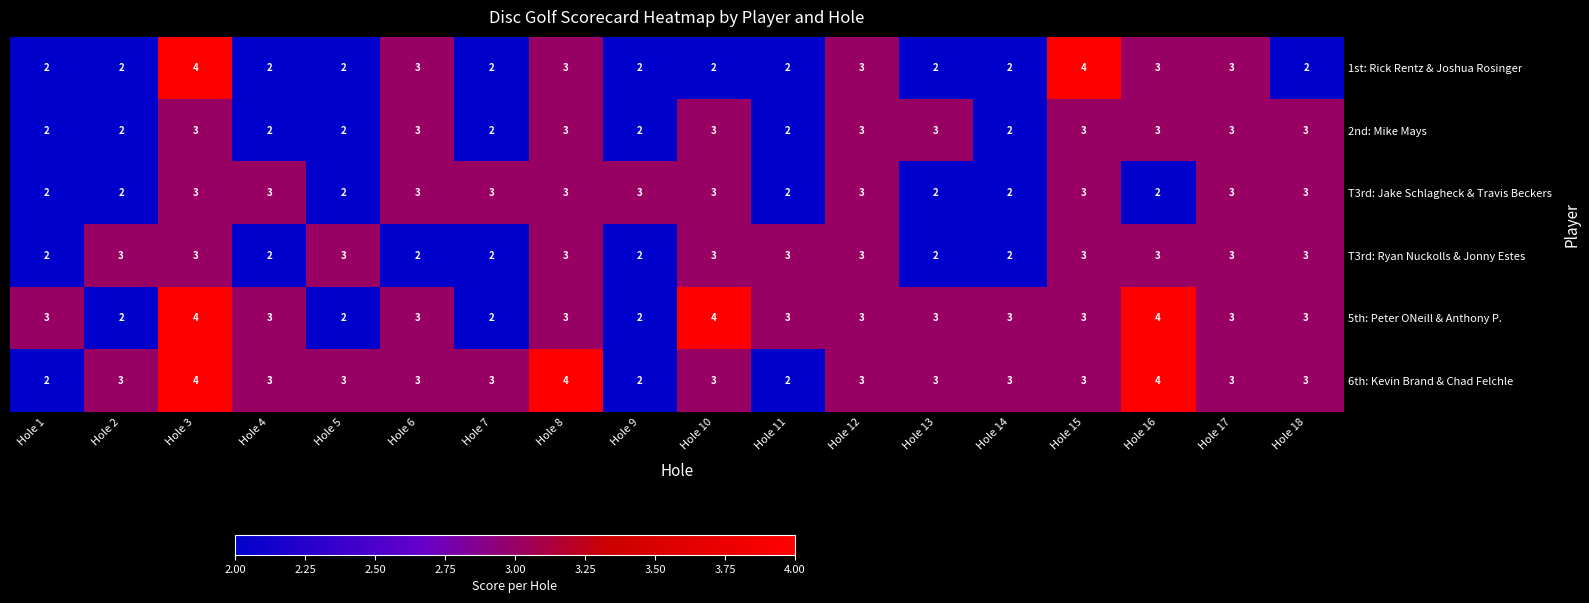

What is the sum of the T3rd: Jake Schlagheck & Travis Beckers values at Hole 2 and Hole 13?

4